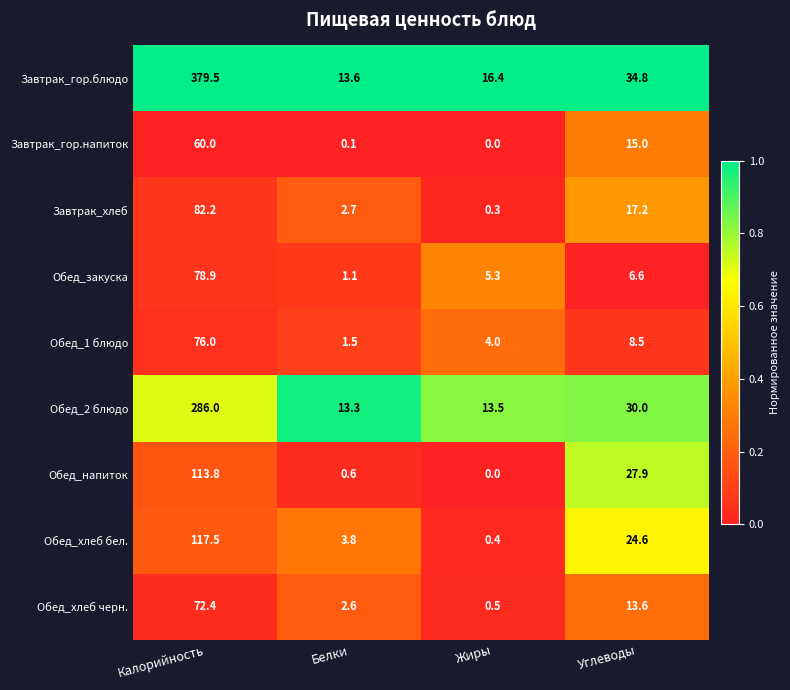

What is the total value across all series at Углеводы?

178.2